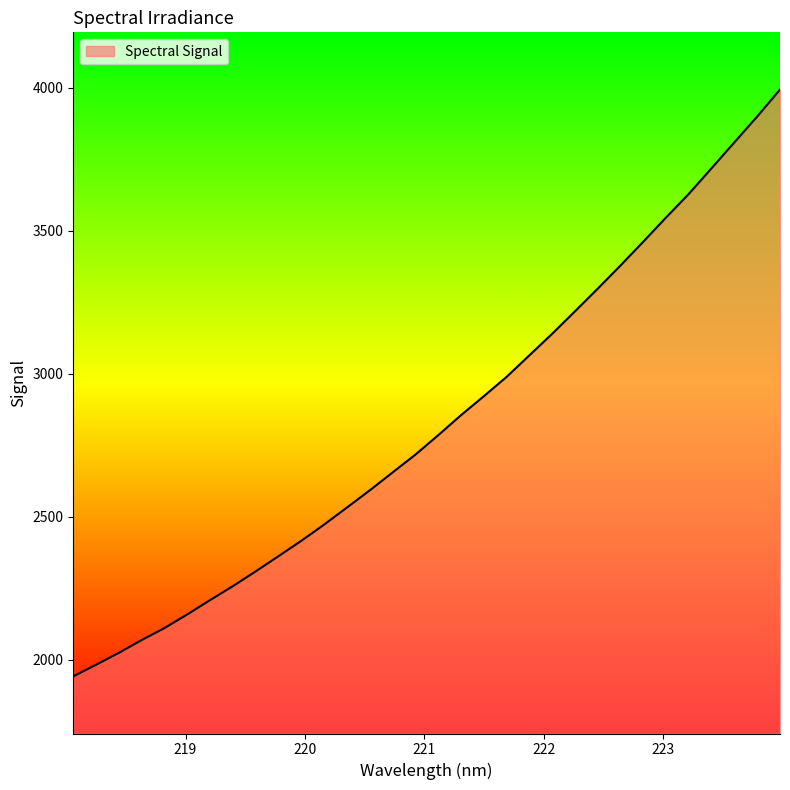

What is the smallest value displayed?

1941.9